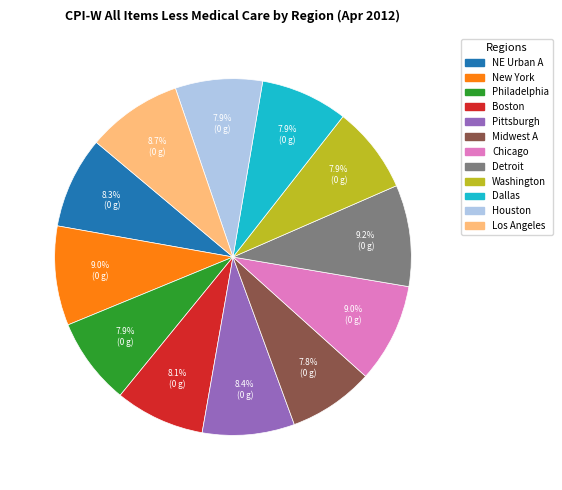

To the nearest percent, what is the difference between the largest and smallest slice percentages?

1%